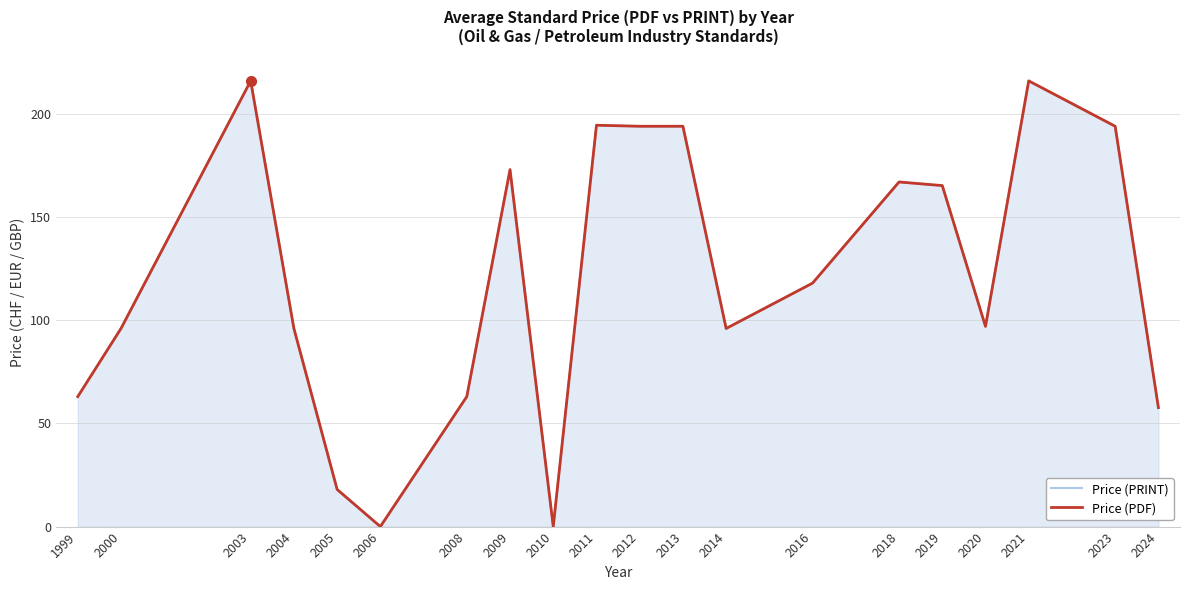

Reading left to right, extract all data points from this chart.

Price (PRINT): 63.0	96.0	216.0	96.0	18.0	0.0	63.0	173.0	0.0	194.5	194.0	194.0	96.0	118.0	167.0	165.2	97.0	216.0	194.0	57.7
Price (PDF): 63.0	96.0	216.0	96.0	18.0	0.0	63.0	173.0	0.0	194.5	194.0	194.0	96.0	118.0	167.0	165.2	97.0	216.0	194.0	57.7